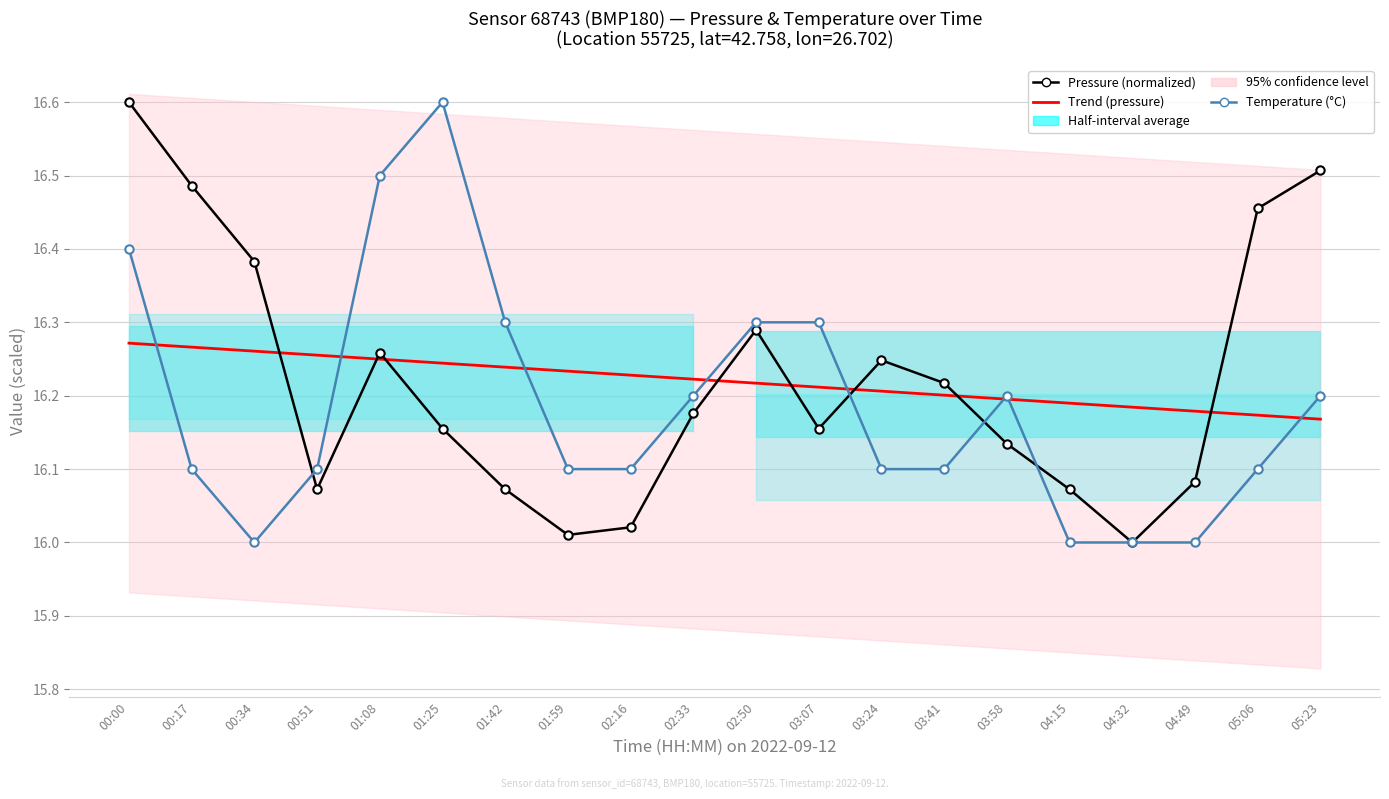

What position from the left is 02:33?

10